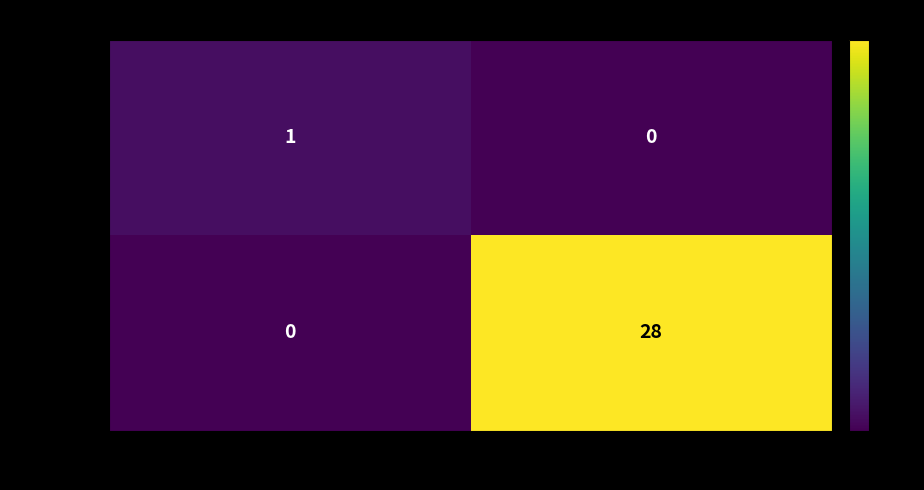

How many data points does each series have?

2